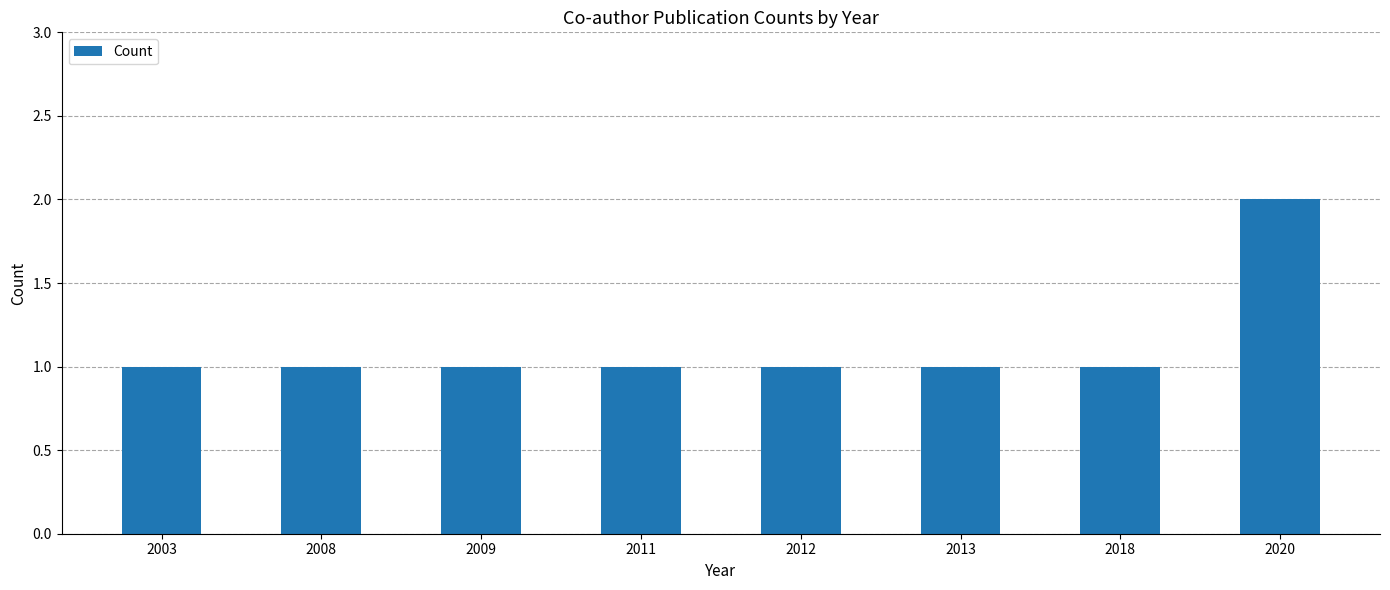

What is the ratio of the value at 2008 to the value at 2012?

1.0